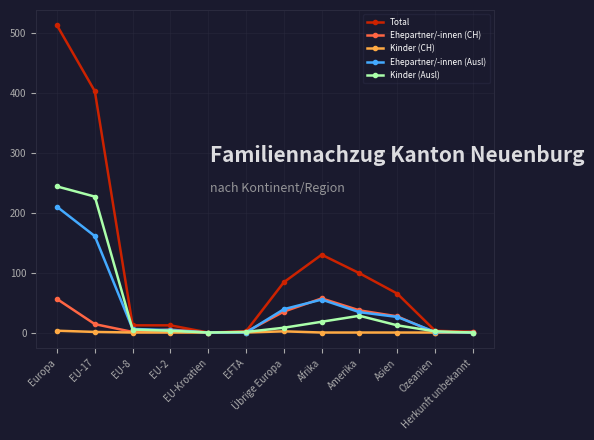

Which series has the widest spread of values?

Total